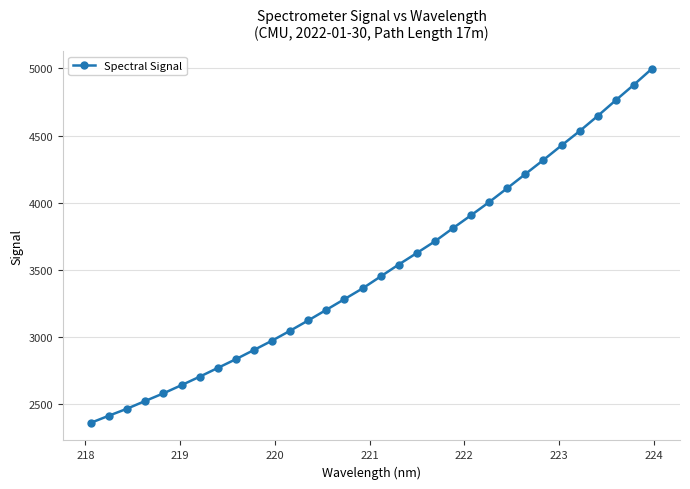

What is the value of the 17th point from the left?

3451.9